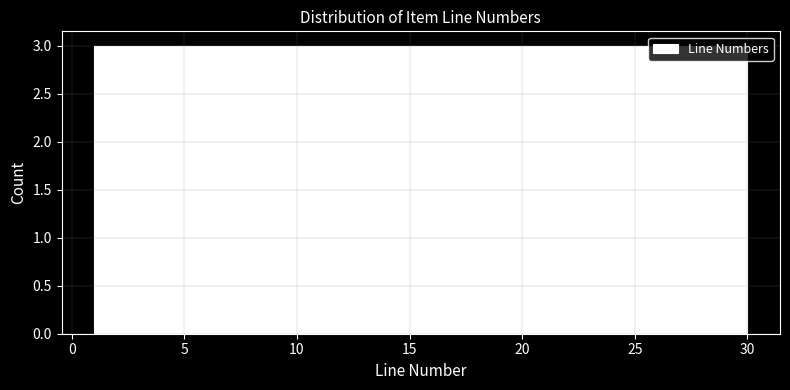

Reading left to right, transcribe this chart: for each bar, give the range it covers on the x-axis and its height. Neither the bar edges nor the heights are printed on the chart, so give them approximately, as read against the axes.

1.0 to 3.9: 3
3.9 to 6.8: 3
6.8 to 9.7: 3
9.7 to 12.6: 3
12.6 to 15.5: 3
15.5 to 18.4: 3
18.4 to 21.3: 3
21.3 to 24.2: 3
24.2 to 27.1: 3
27.1 to 30.0: 3